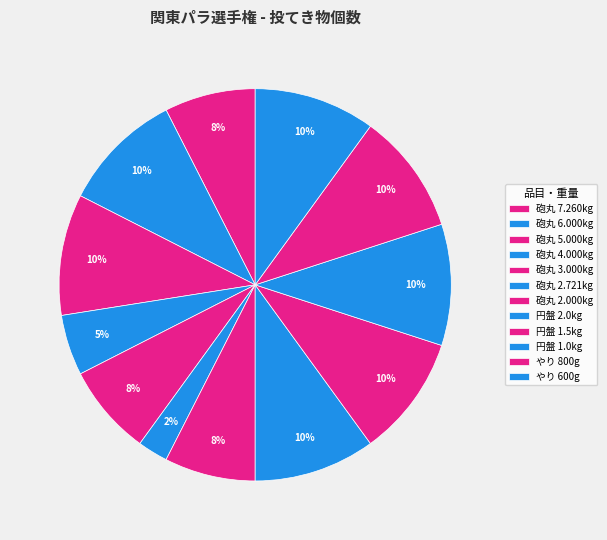

Which slice is the smallest?

砲丸 2.721kg